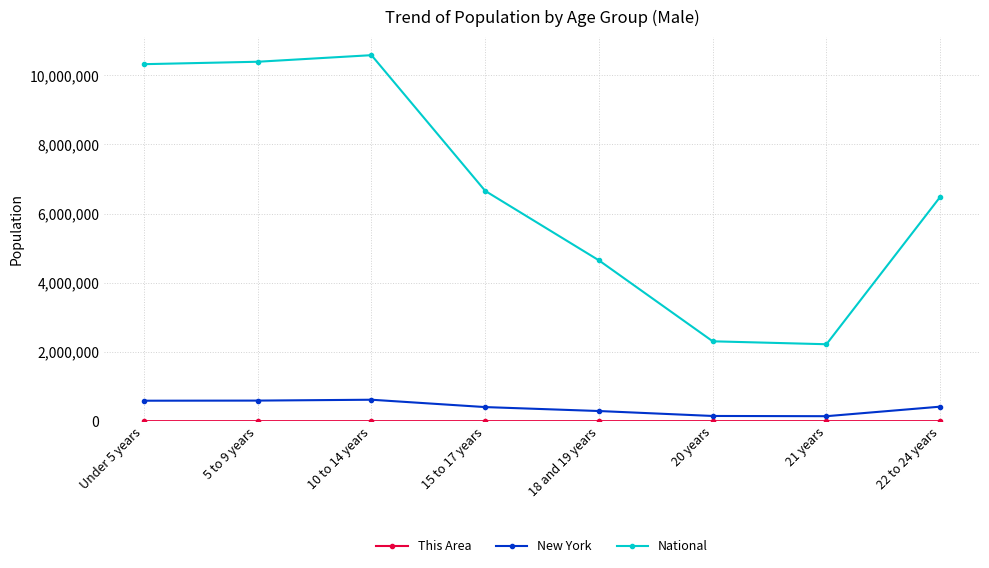

At how many categories does at least one series exceed 3170781?

6